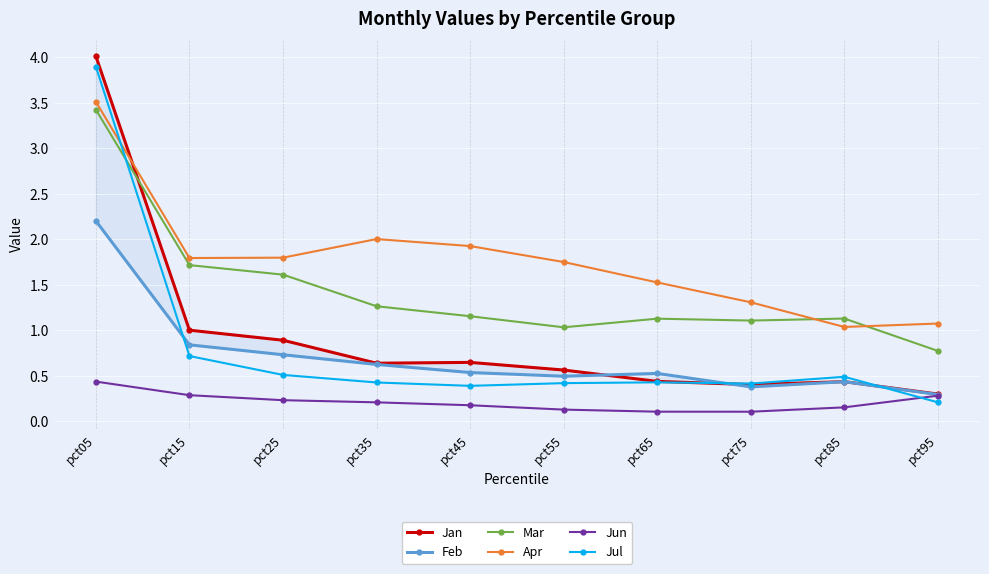

Is this an area chart (filled region under the line)?

No